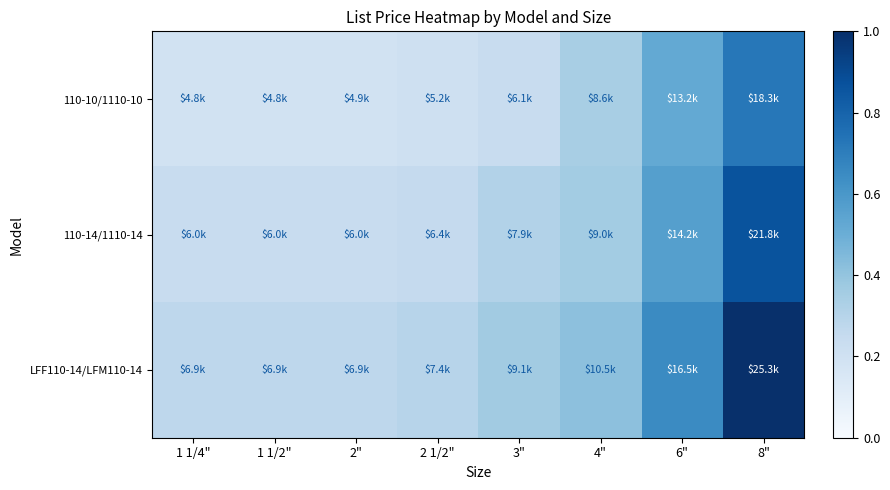

What is the spread (max minus min) of values at 1 1/2"?

0.1